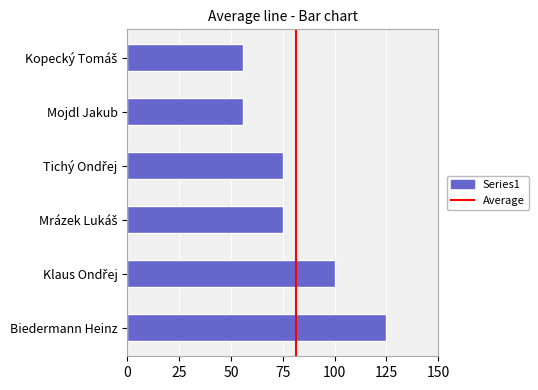

What is the greatest value displayed?

125